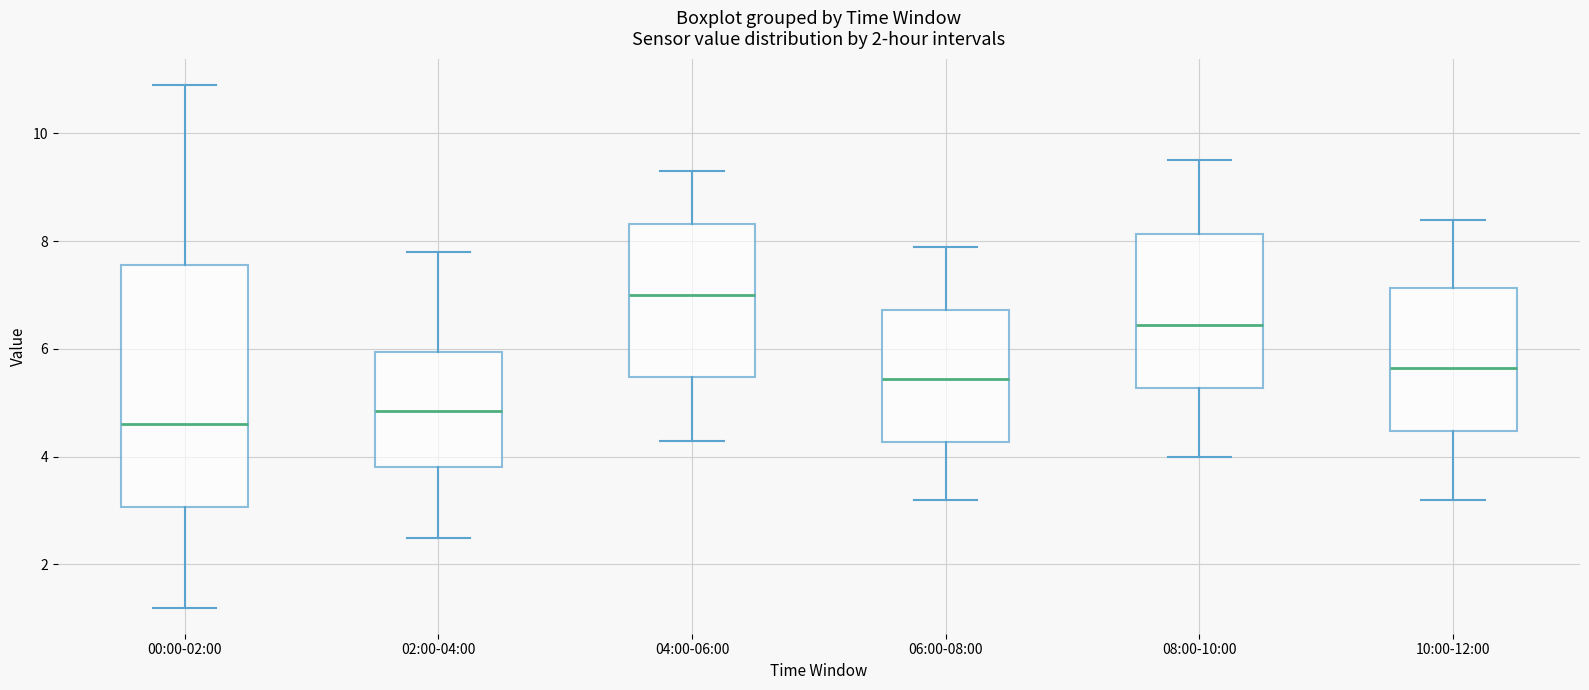

Which box has the highest median line?

04:00-06:00